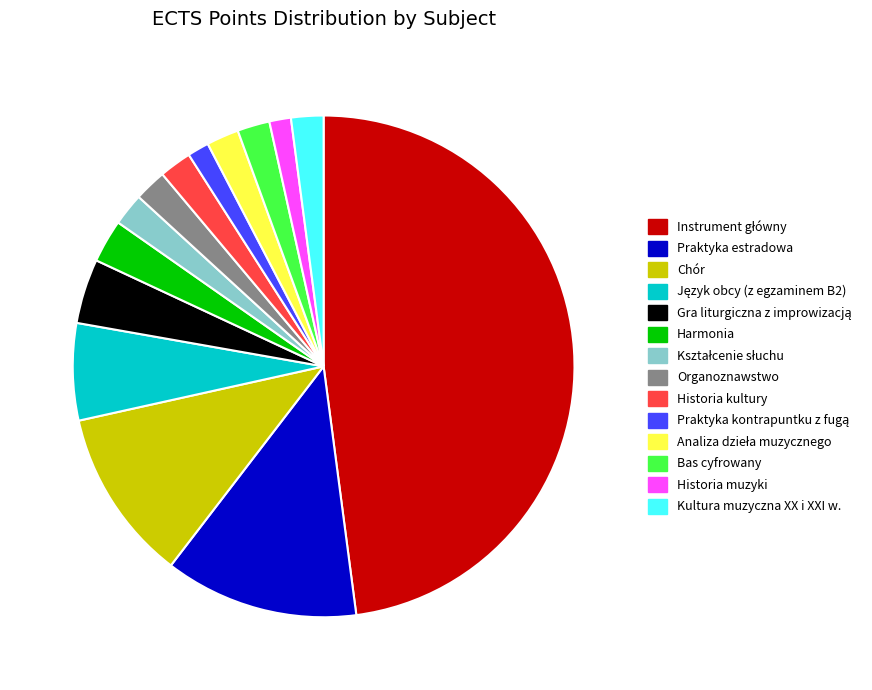

How many slices are in this pie chart?

14